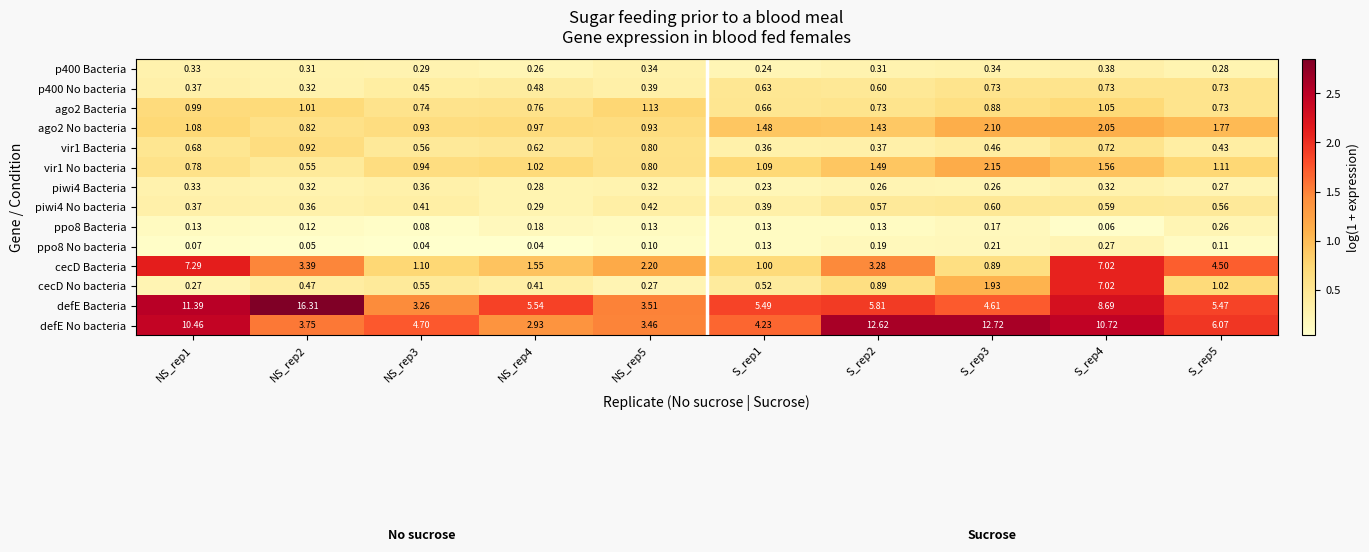

Which series has the largest total across all categories?

defE No bacteria